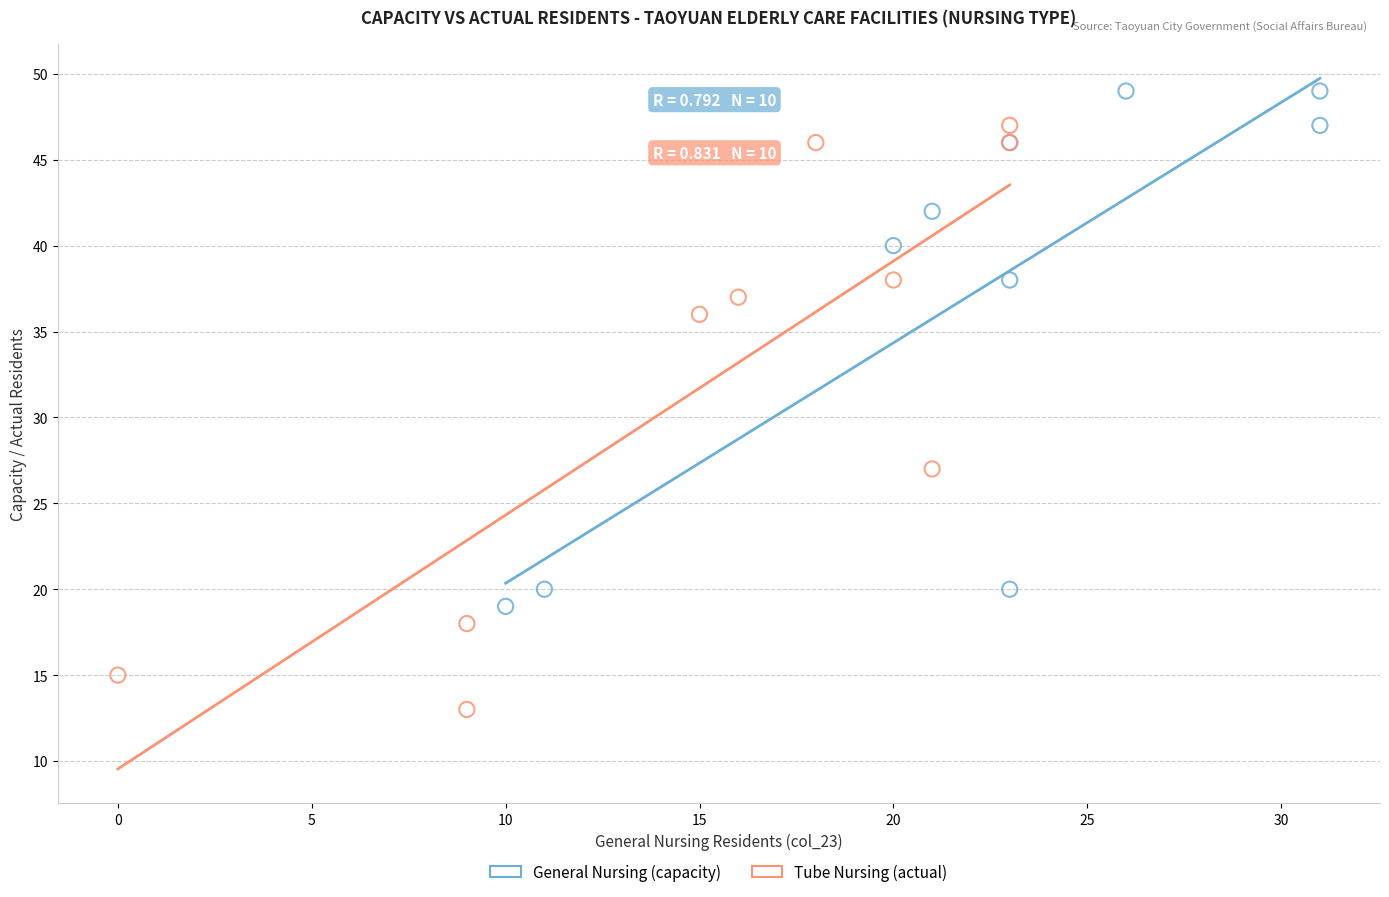

Which series reaches the maximum Y coordinate?

General Nursing (capacity)